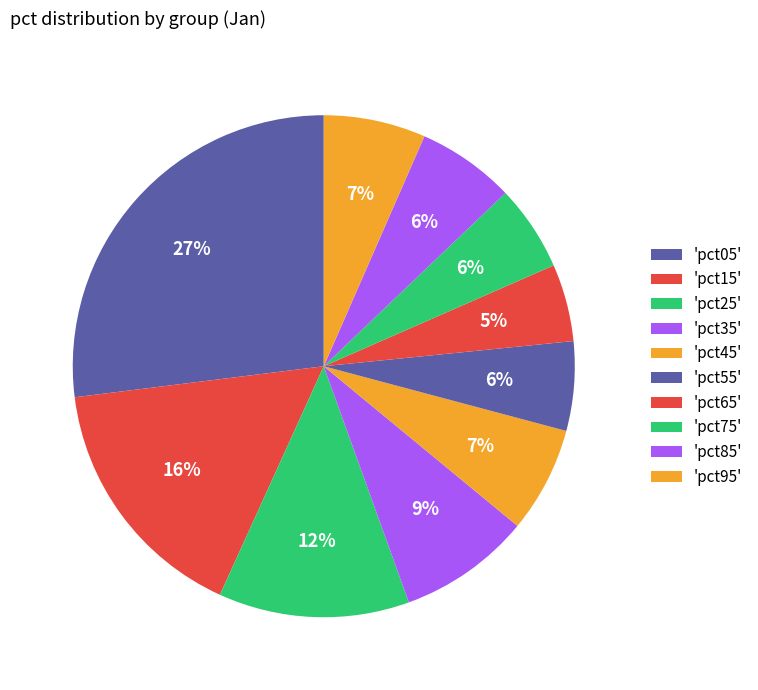

To the nearest percent, what is the average slice percentage?

10%